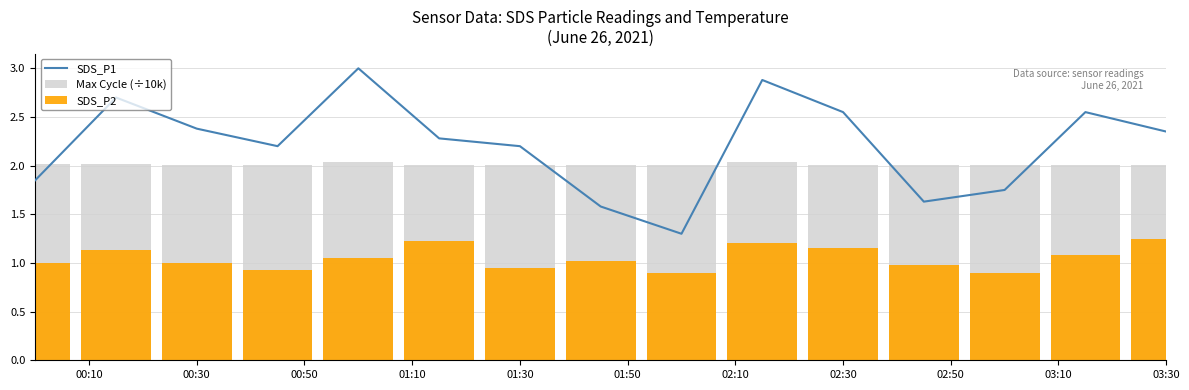

What is the label of the 2nd bar from the left?

00:10